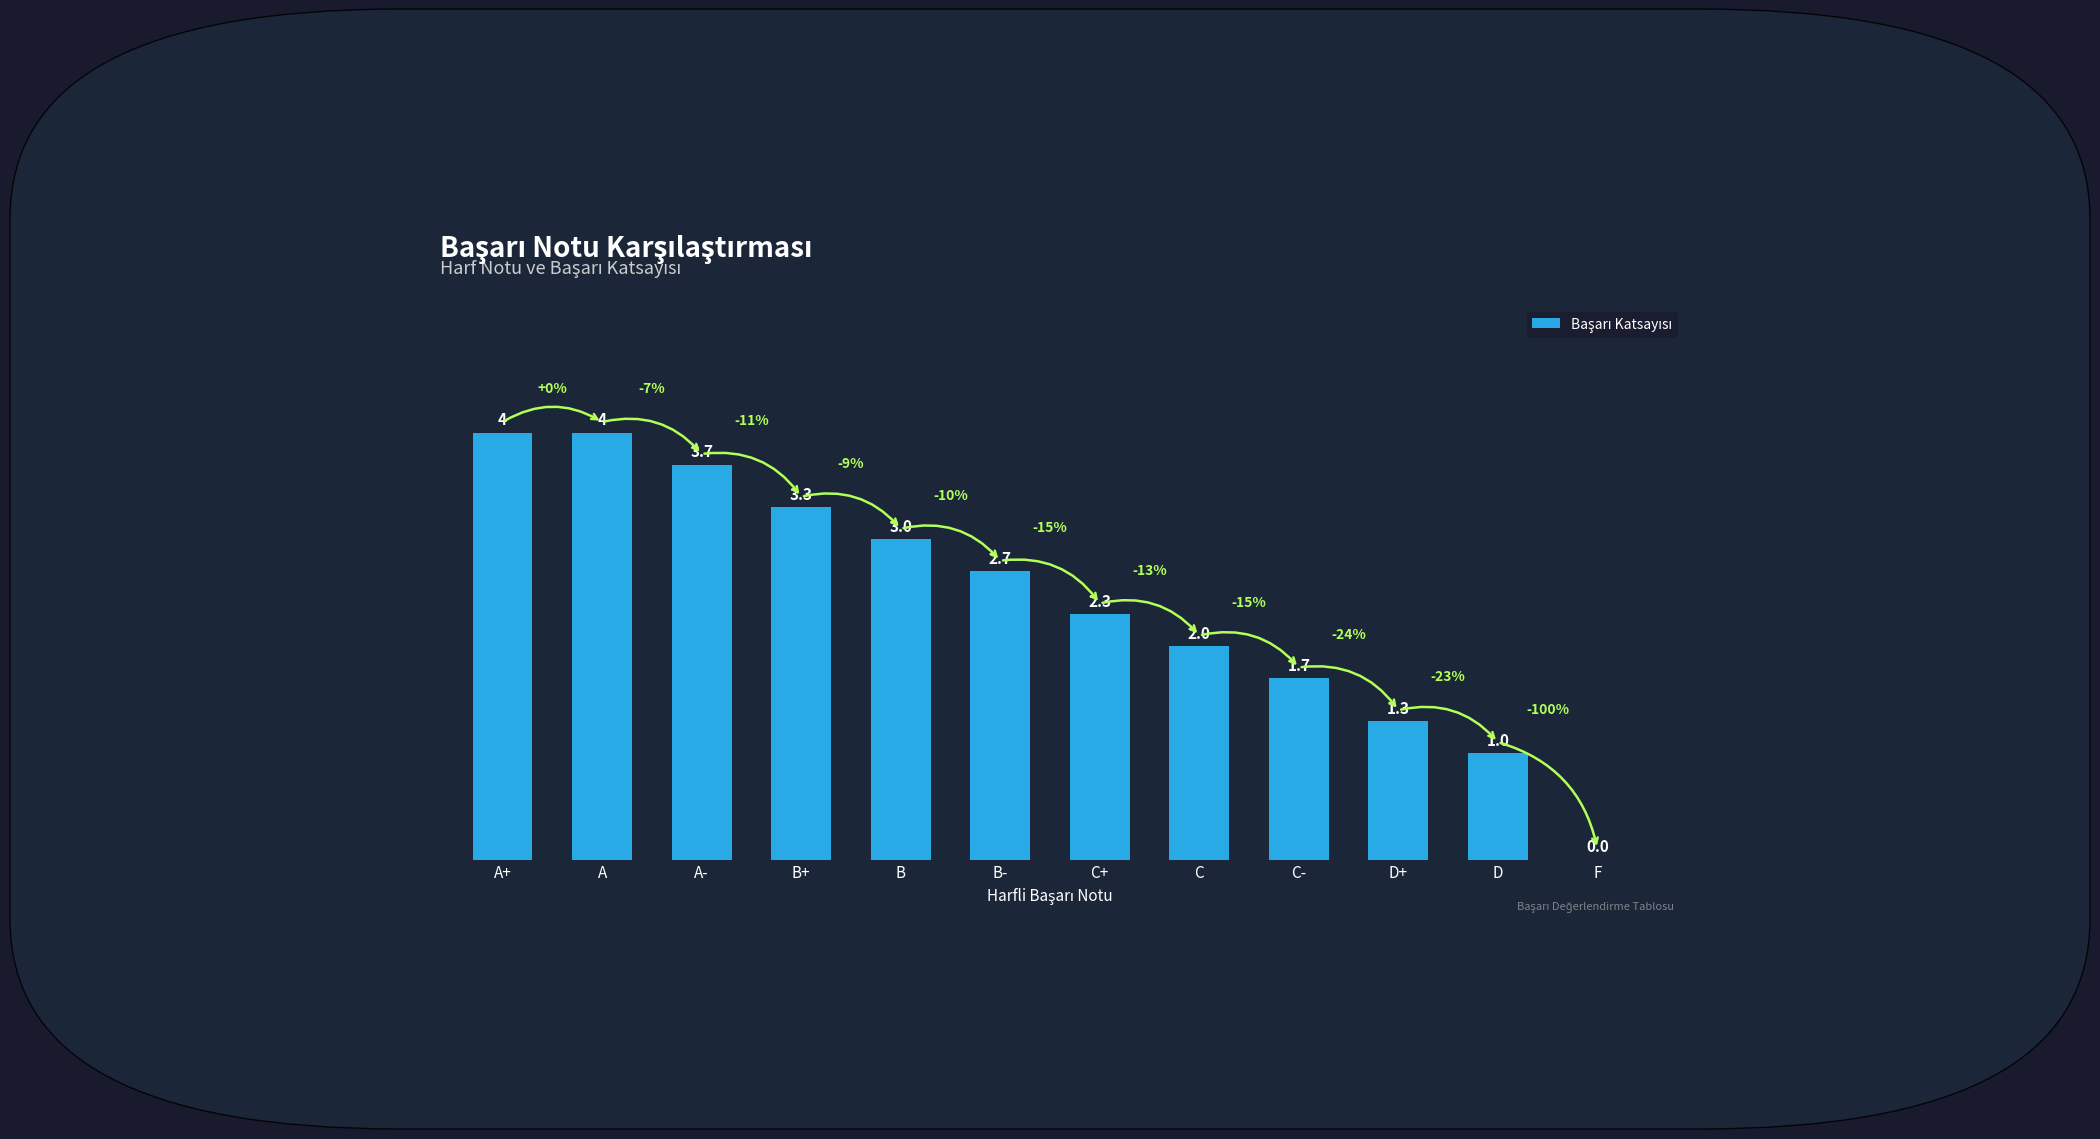

How many values are above zero?

11